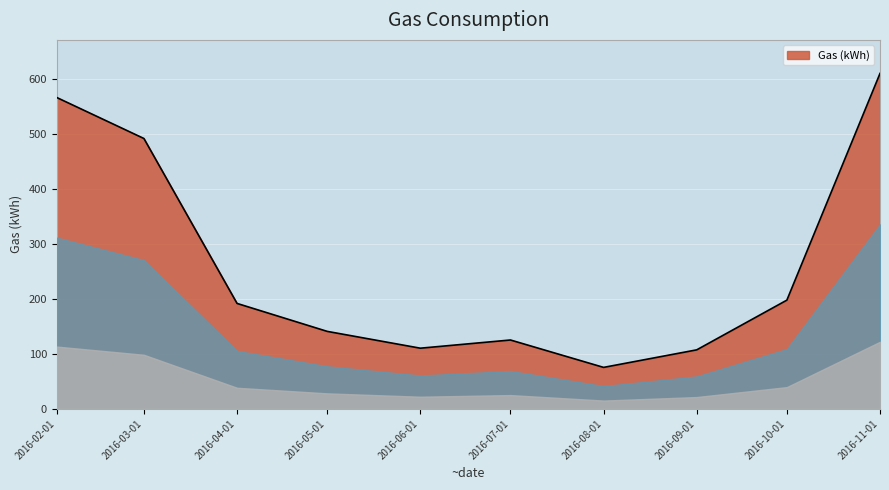

What is the change in value from 2016-07-01 to 2016-11-01?

+484.2